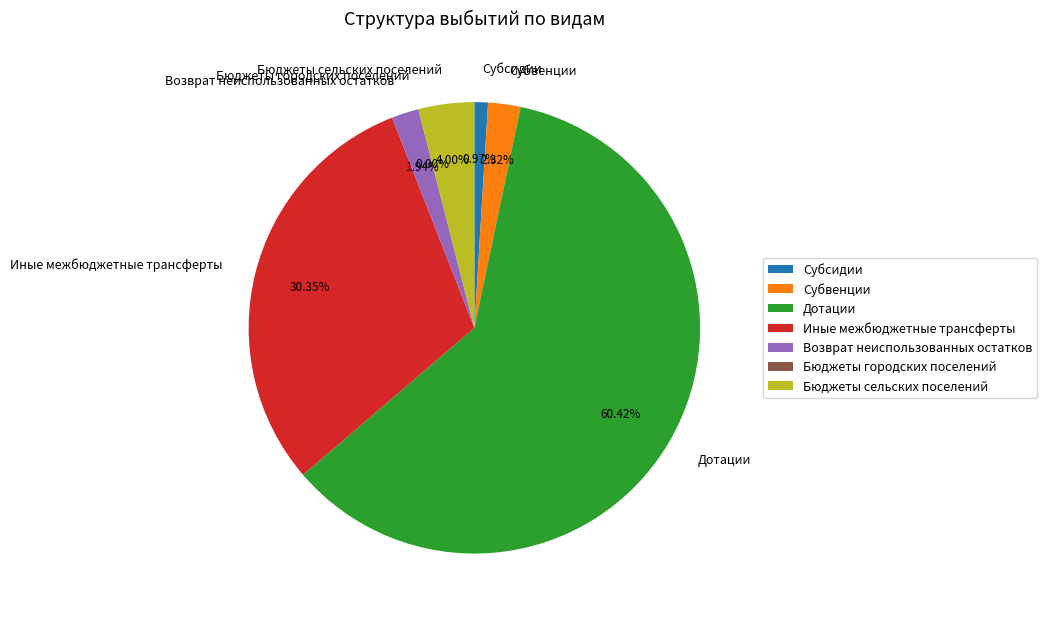

What is the largest slice in the pie chart?

Дотации